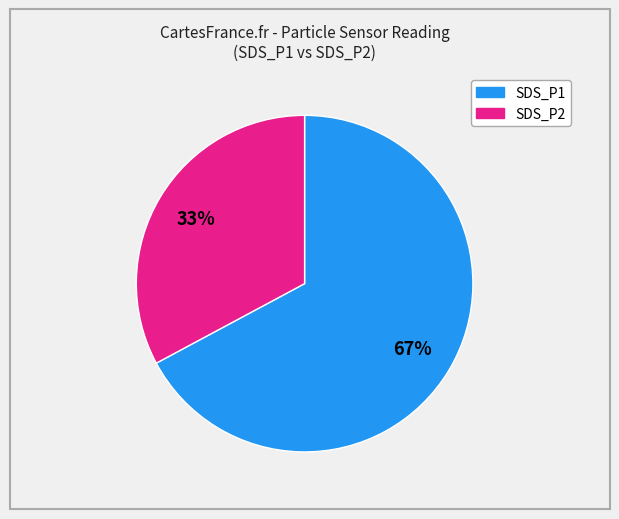

True or false: SDS_P1 accounts for 78% of the total.

False